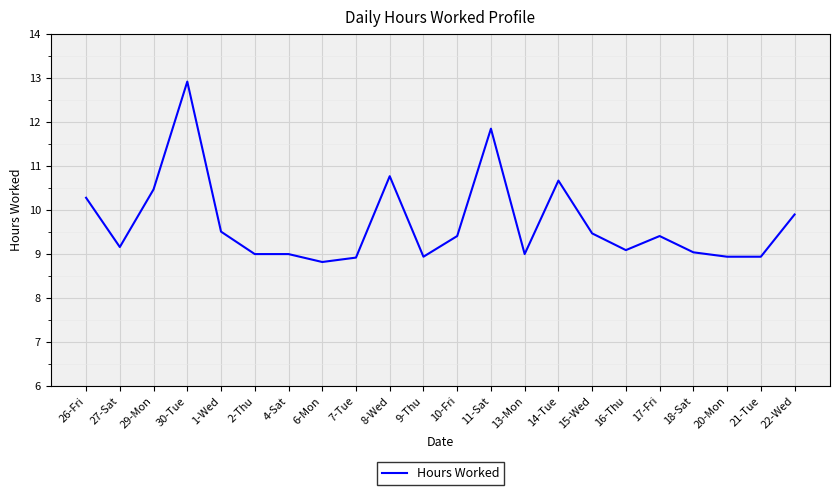

Reading left to right, list all the values displayed in this chart.

26-Fri=10.3	27-Sat=9.2	29-Mon=10.5	30-Tue=12.9	1-Wed=9.5	2-Thu=9.0	4-Sat=9.0	6-Mon=8.8	7-Tue=8.9	8-Wed=10.8	9-Thu=8.9	10-Fri=9.4	11-Sat=11.8	13-Mon=9.0	14-Tue=10.7	15-Wed=9.5	16-Thu=9.1	17-Fri=9.4	18-Sat=9.0	20-Mon=8.9	21-Tue=8.9	22-Wed=9.9